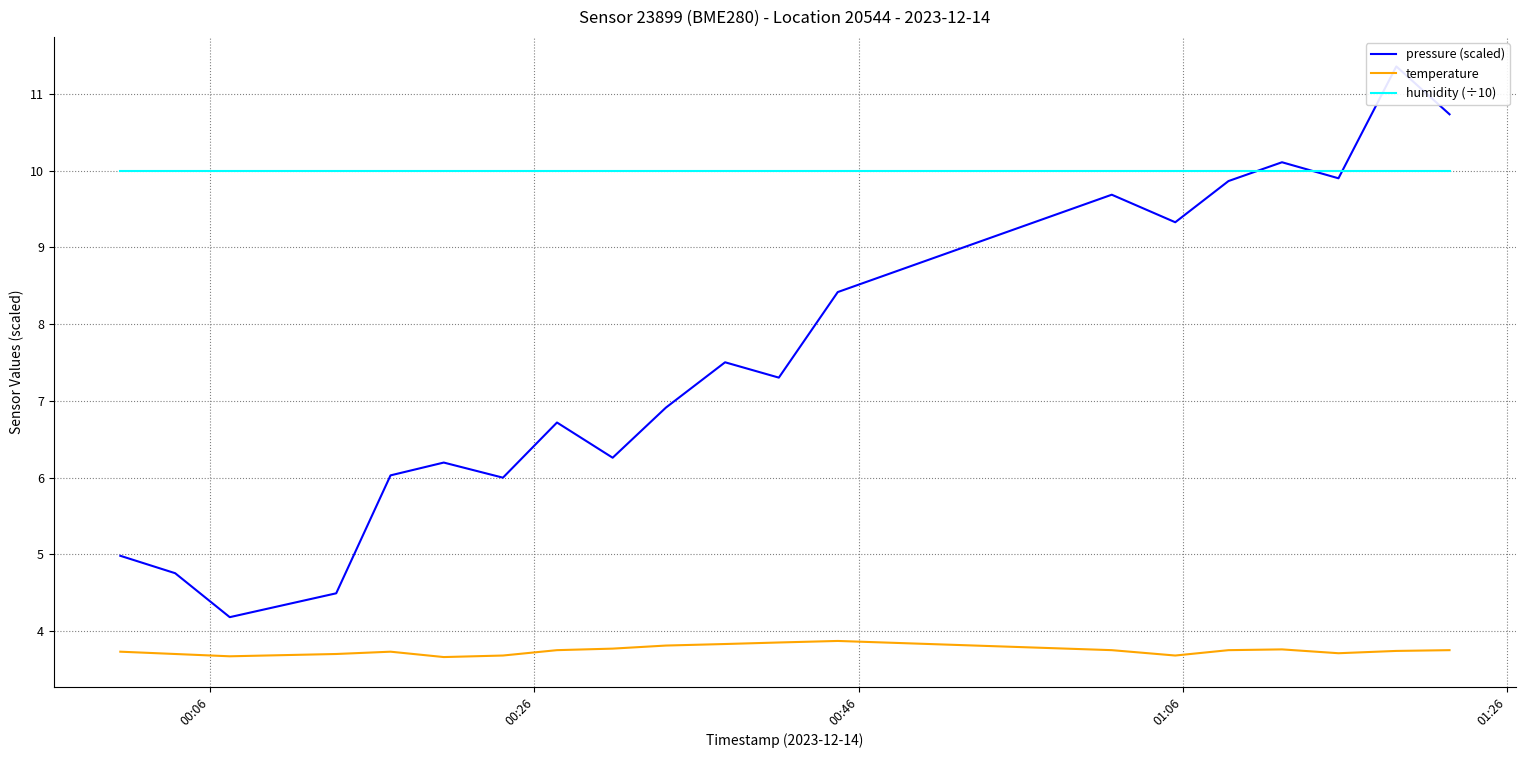

True or false: humidity (÷10) and temperature cross at least once.

False